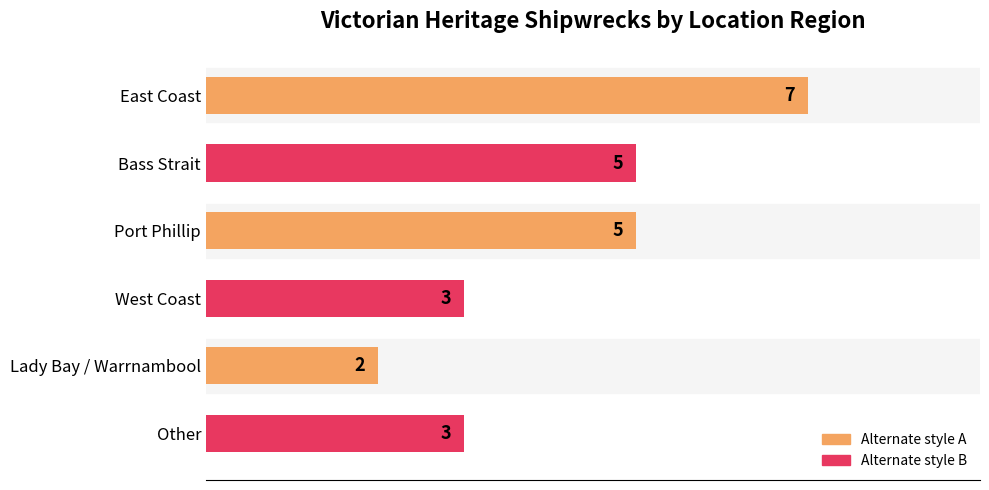

What is the difference between the maximum and minimum values?

5